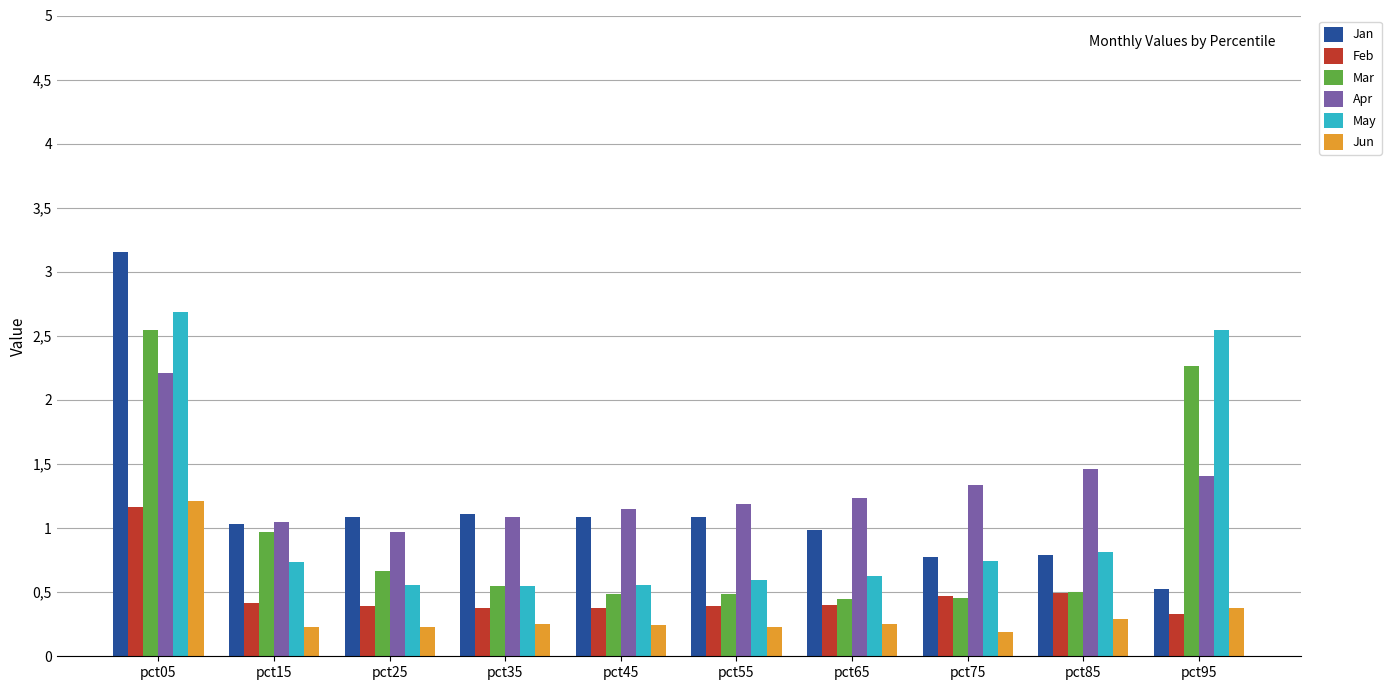

Which series has the largest range (max minus min)?

Jan